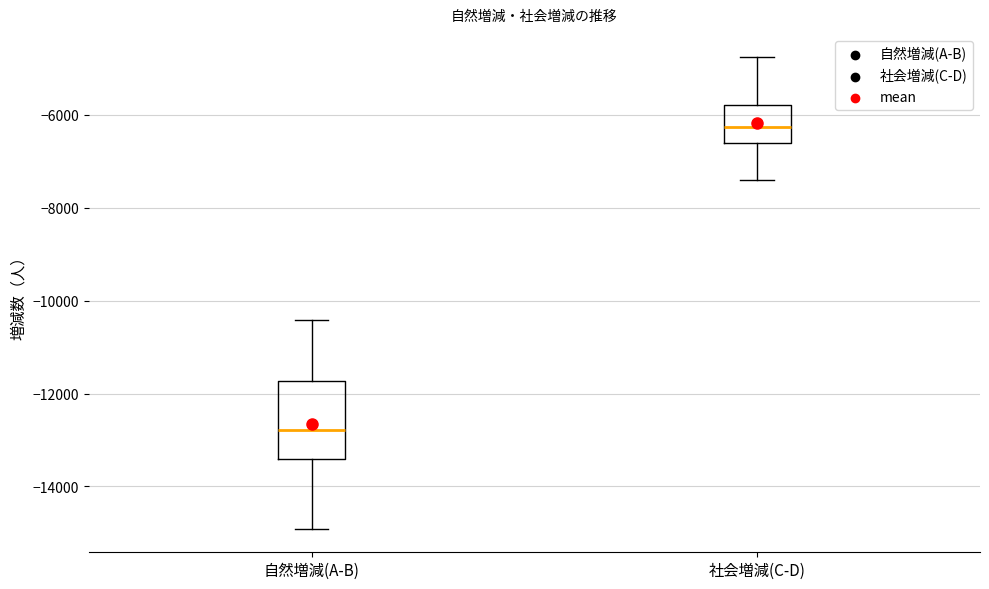

Comparing the boxes themselves (not the whiskers), which one is the tallest?

自然増減(A-B)